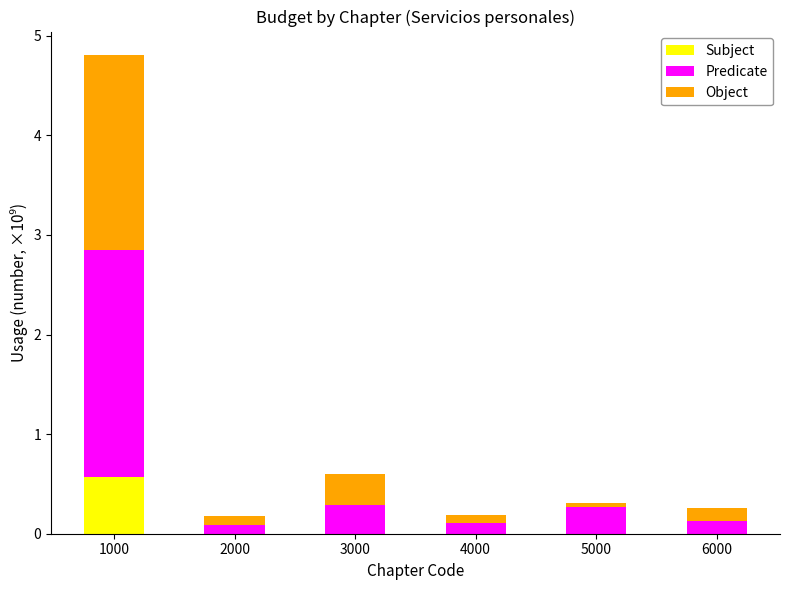

Is it true that Subject equals -0.4 at 5000?

False